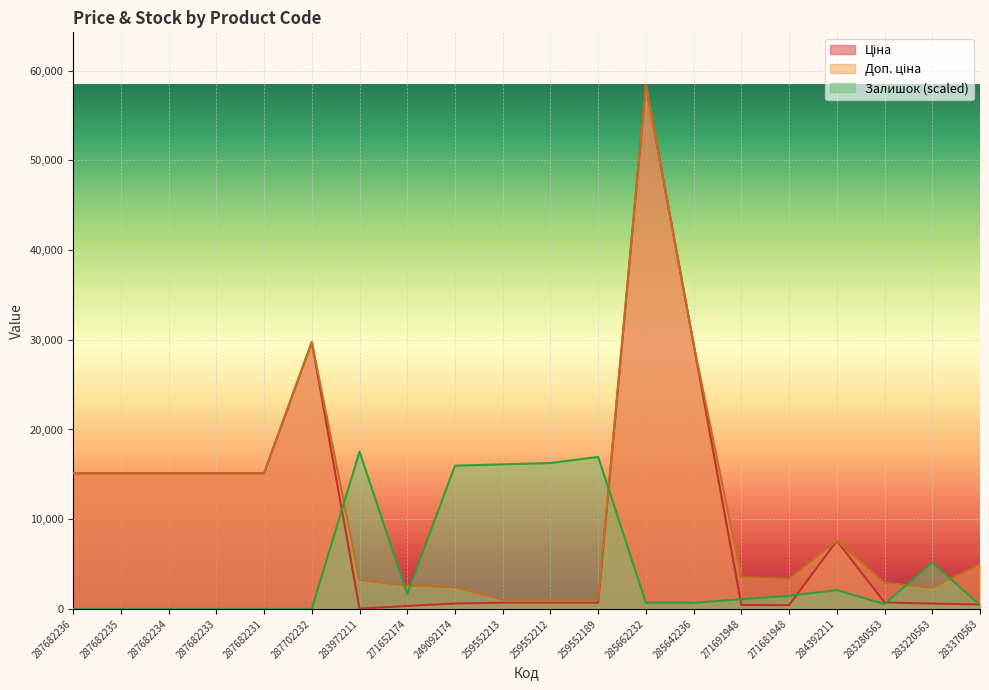

What is the difference between the maximum and second lowest values in the Ціна series?

58101.8